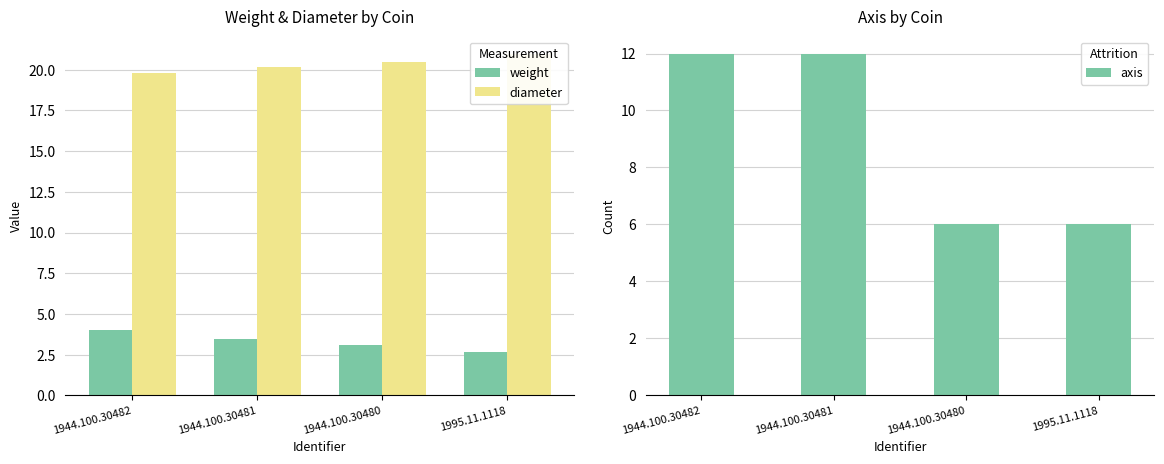

Read the axis value at 1995.11.1118.

6